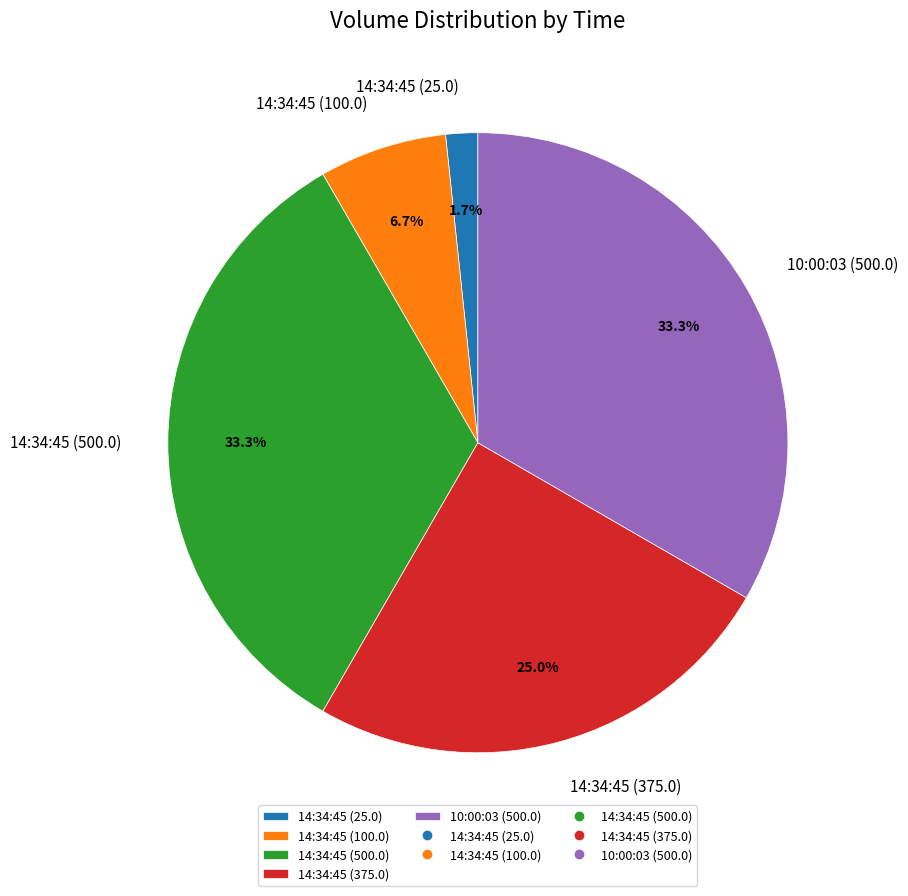

Is there a majority slice in this chart?

No